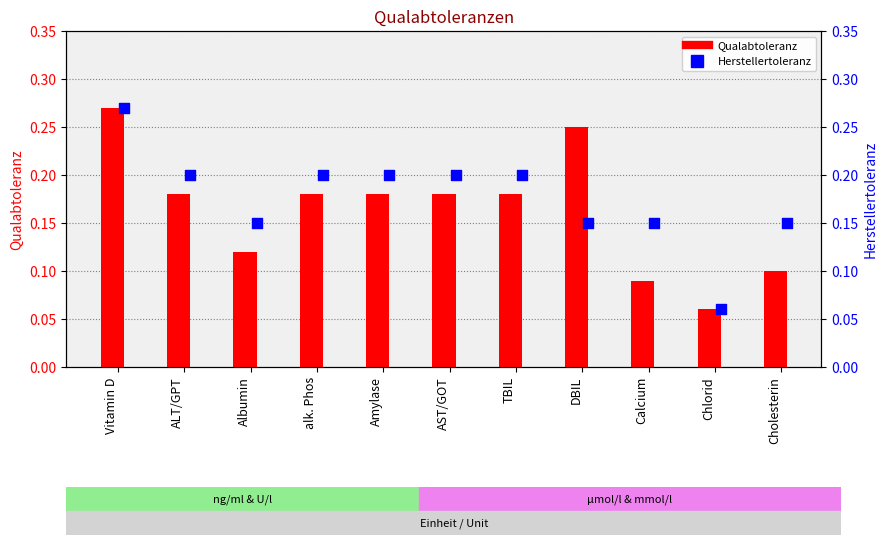

Which series has the largest total across all categories?

Herstellertoleranz